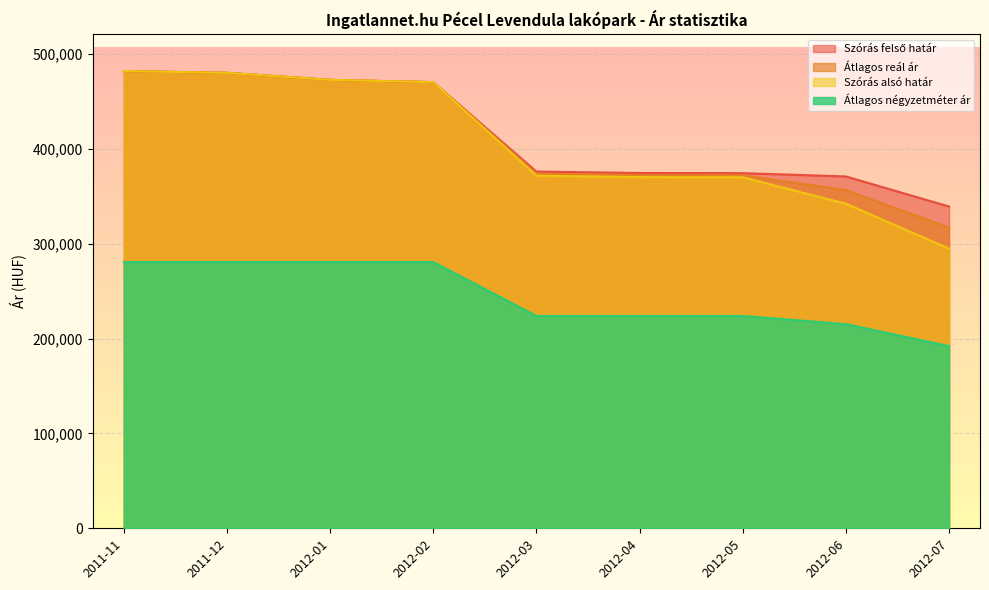

True or false: Szórás felső határ and Szórás alsó határ intersect in this chart.

False